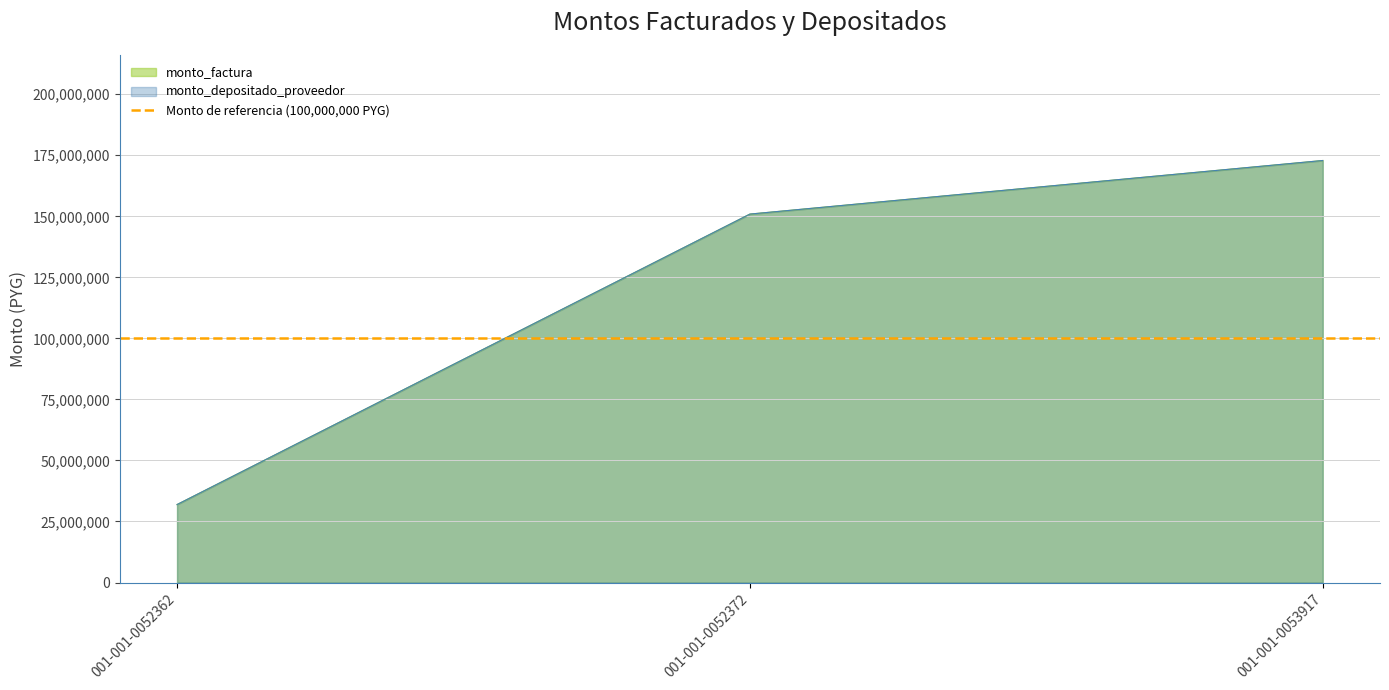

List the series in order of their peak value, highest first.

monto_factura, monto_depositado_proveedor